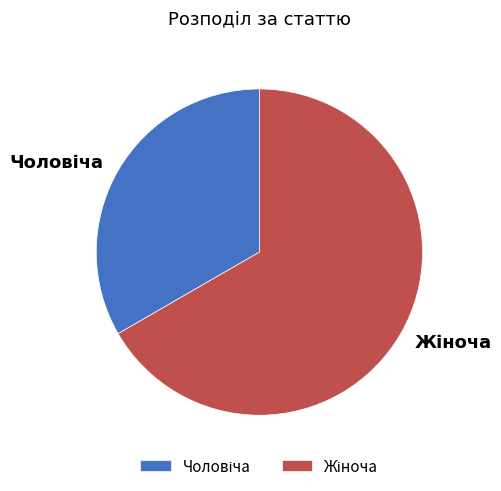

Is there any slice that represents more than half of the pie?

Yes